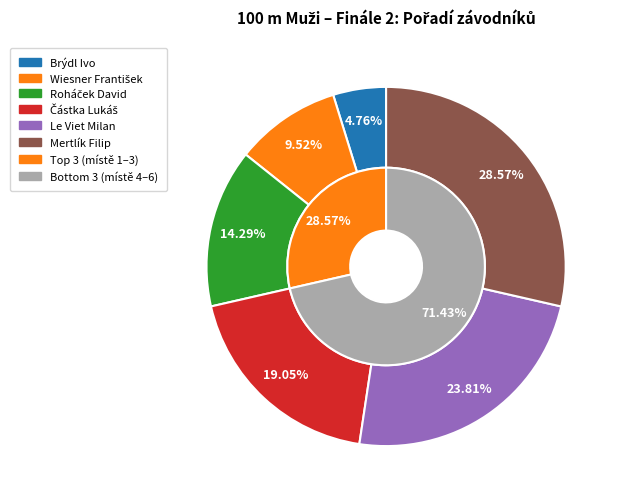

What portion of the pie excludes Le Viet Milan?

76.2%